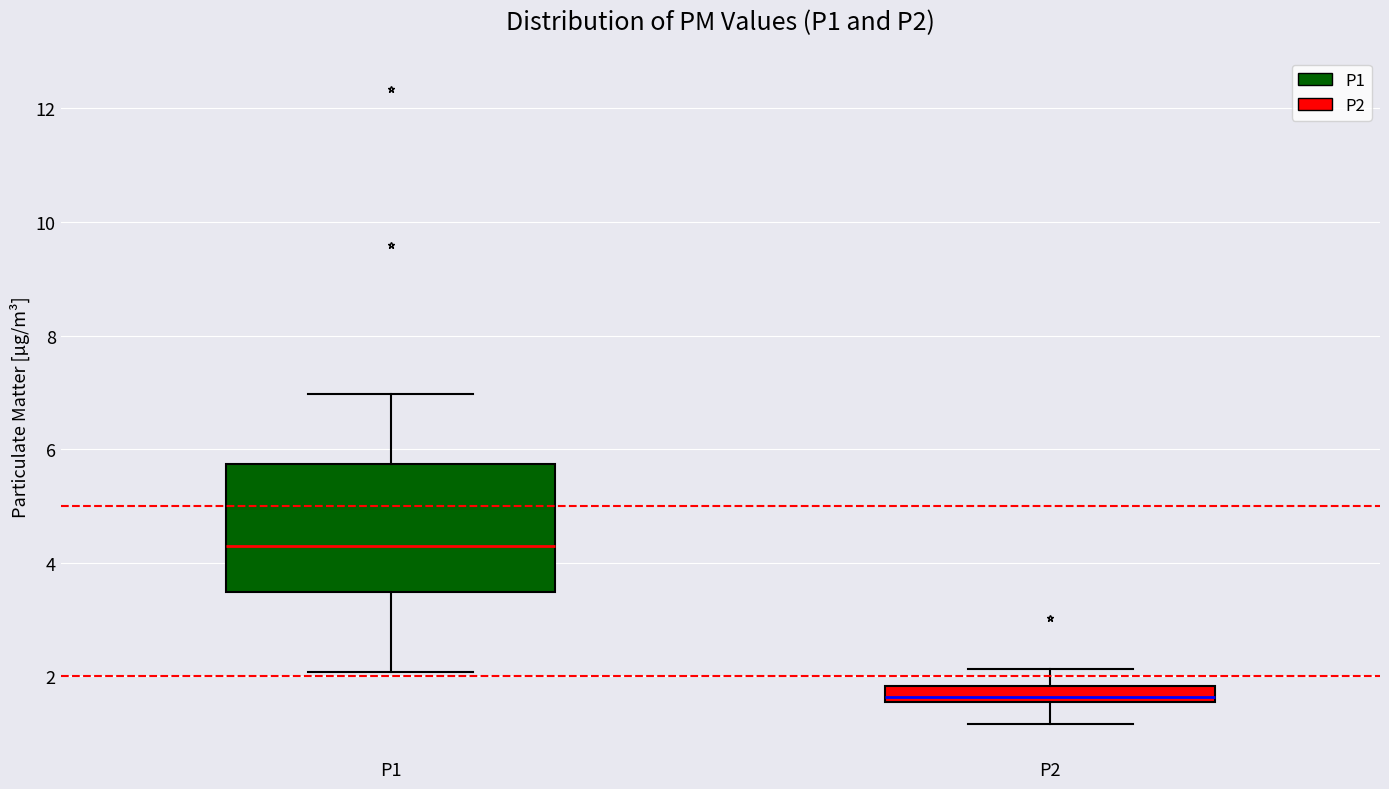

Where does the lower whisker of the box for P1 end on the y-axis? The values are not printed on the chart, so give them approximately, as read against the axis.

2.0